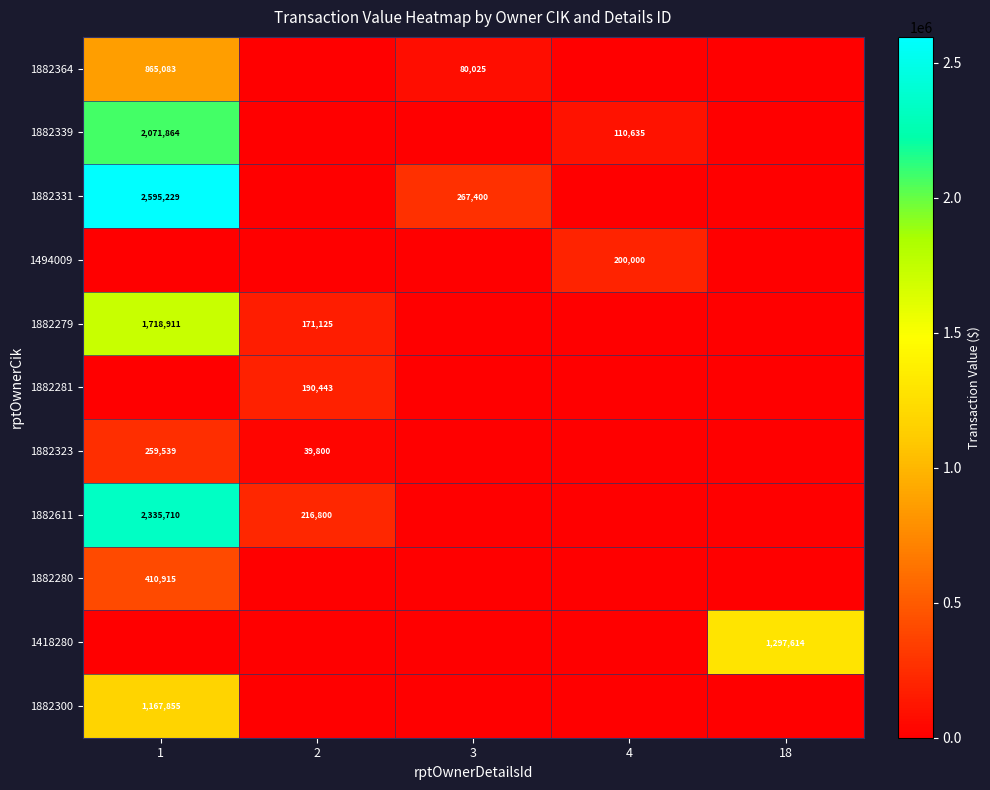

True or false: 1882331 has a value of 267400 at 3.

True